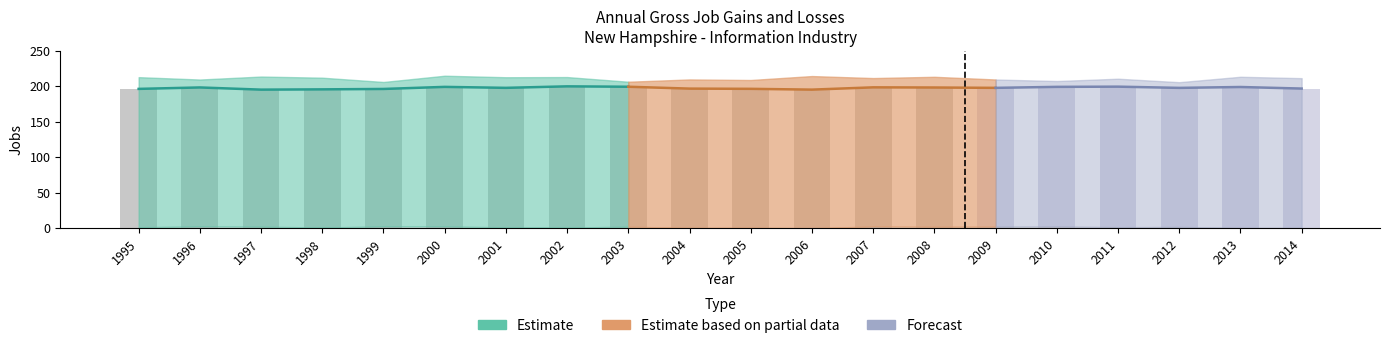

What is the difference between the highest and lowest values at 1996?

200